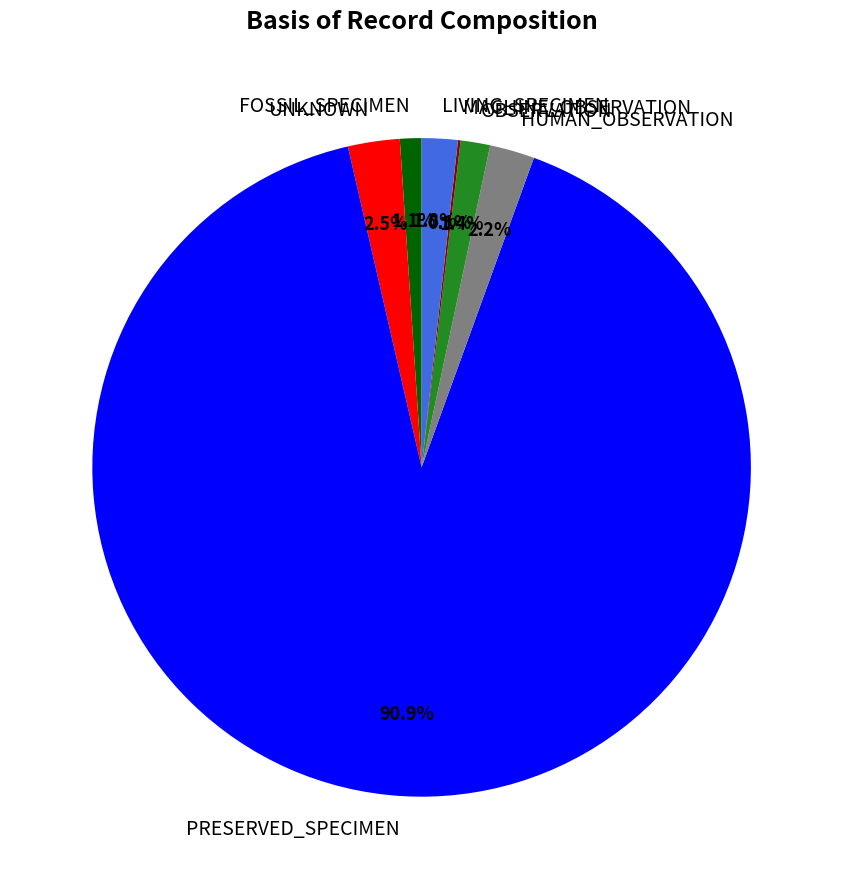

To the nearest percent, what is the average slice percentage?

14%